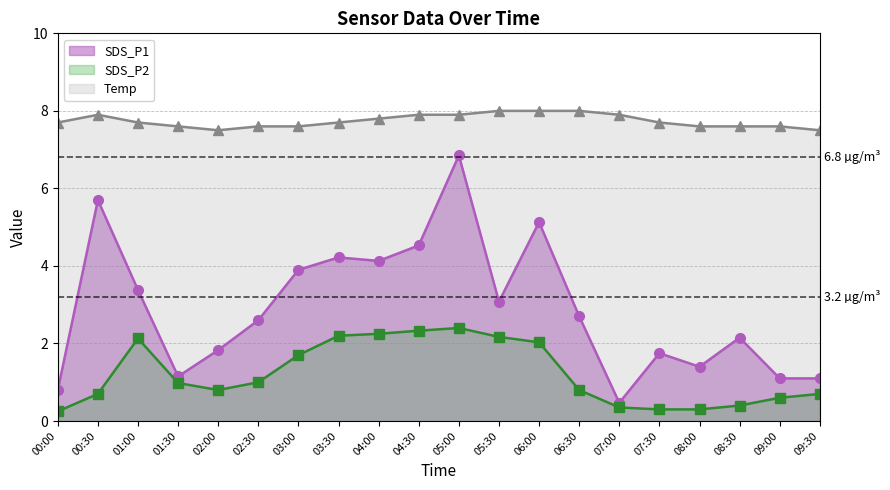

Between 00:00 and 06:00, which series saw the biggest shift?

SDS_P1